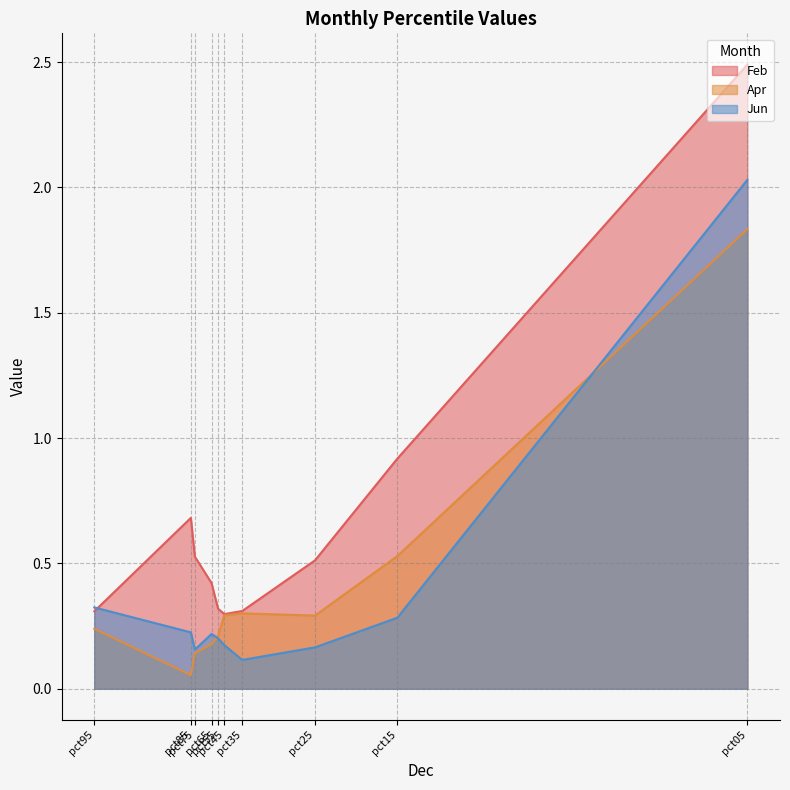

The value of Apr at pct55 is 0.1. True or false?

False